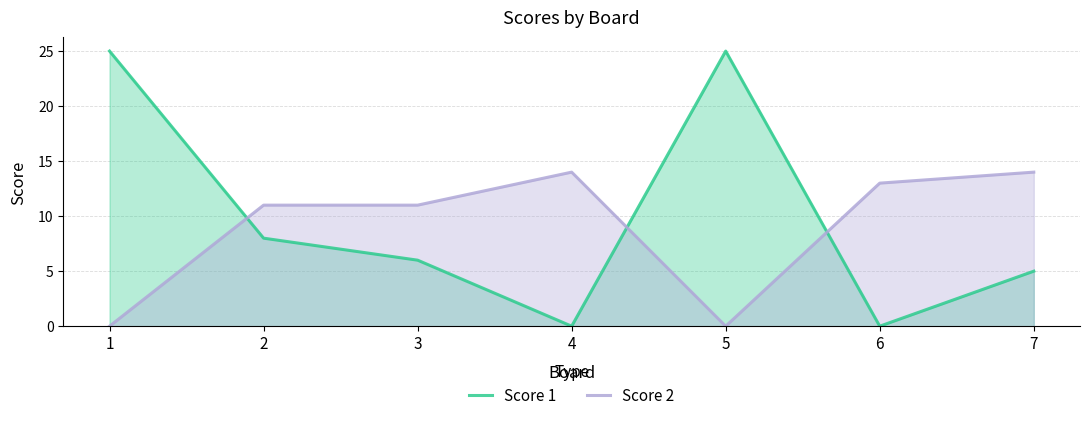

Which category has the lowest value across all series?

4